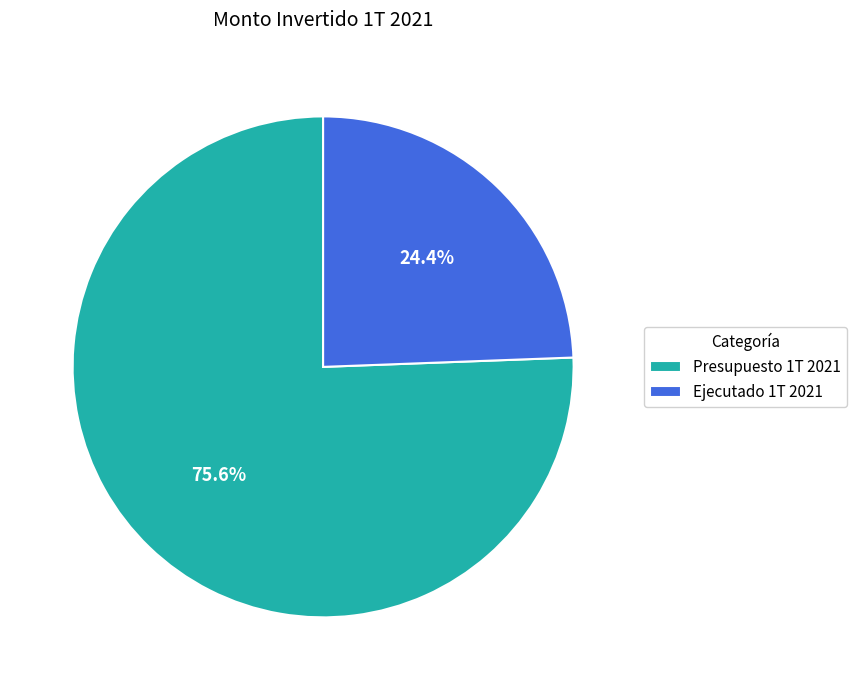

Is there any slice that represents more than half of the pie?

Yes